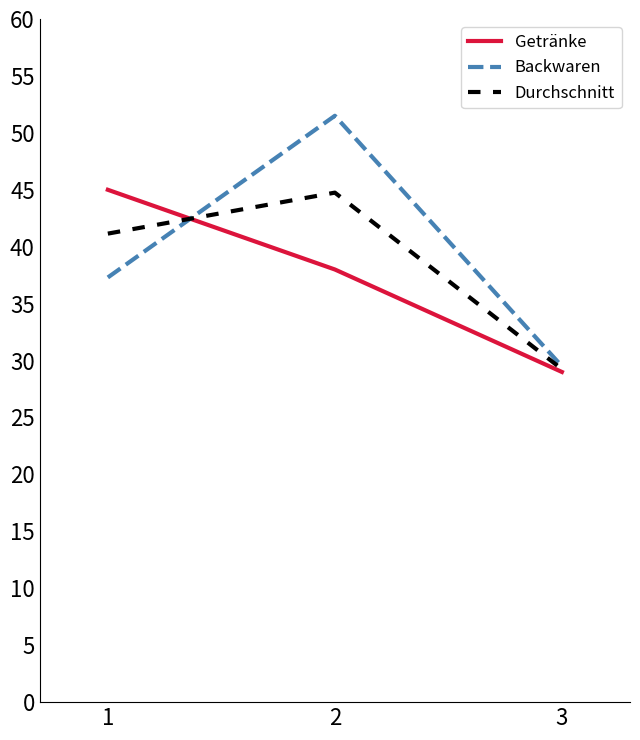

True or false: Durchschnitt has a value of 14517 at 3.

False